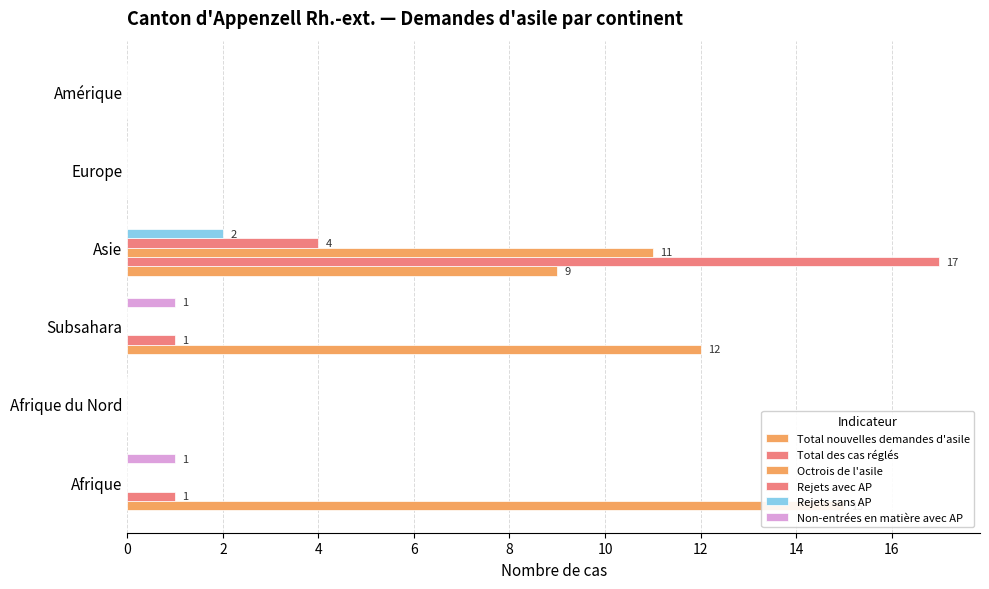

At how many categories does at least one series exceed 8?

3